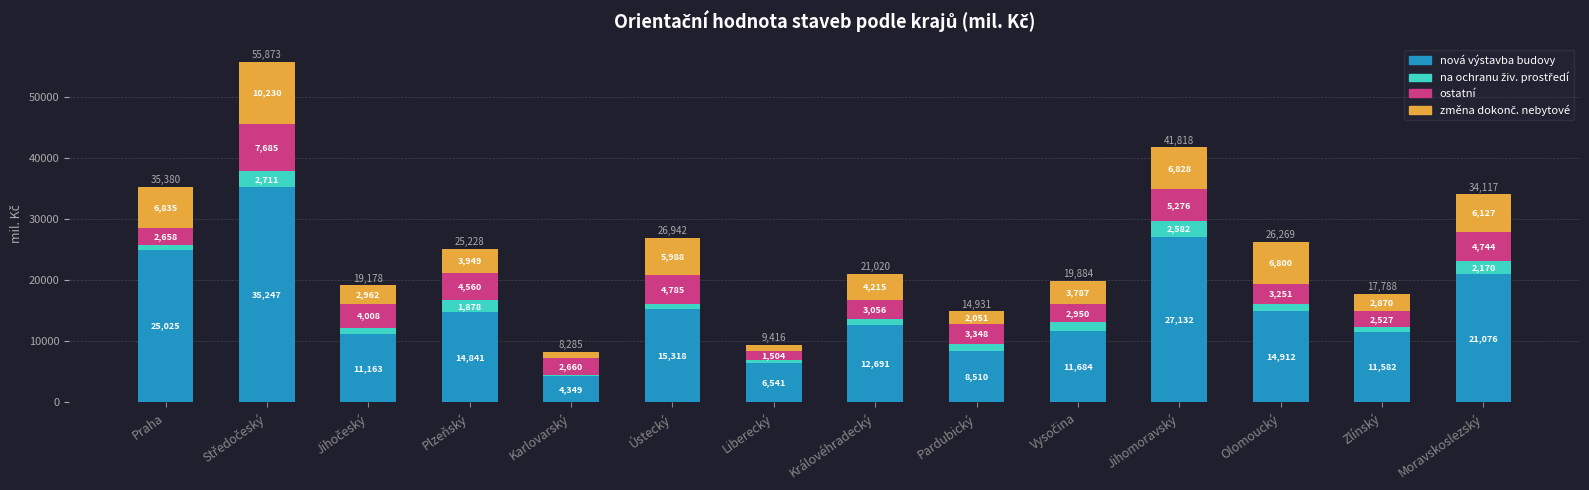

Where does the nová výstavba budovy series first go above 14841?

Praha